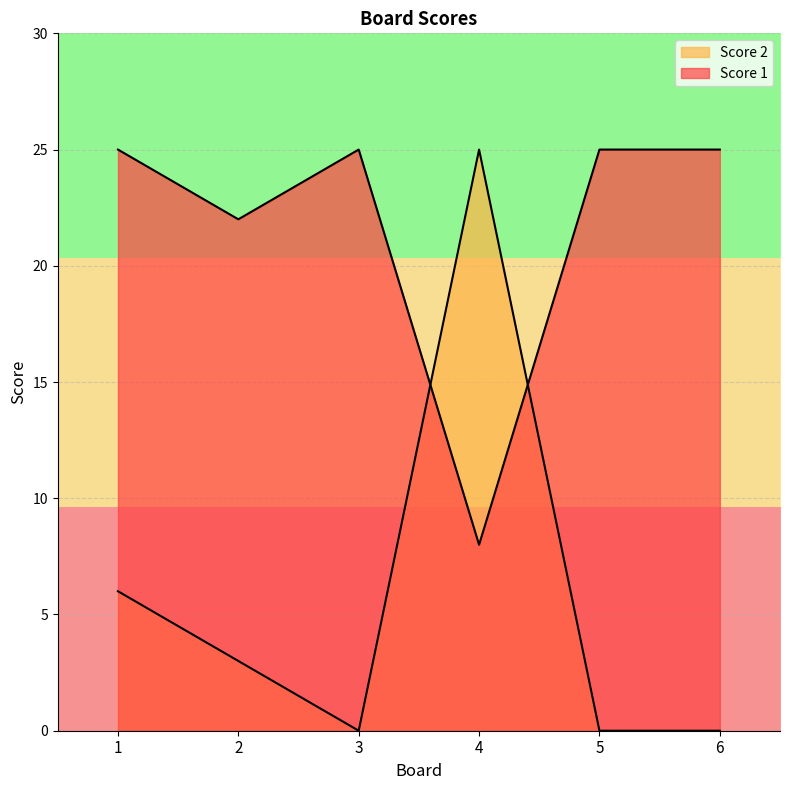

Reading left to right, what are all the values shown in this chart?

Score 1: 25	22	25	8	25	25
Score 2: 6	3	0	25	0	0